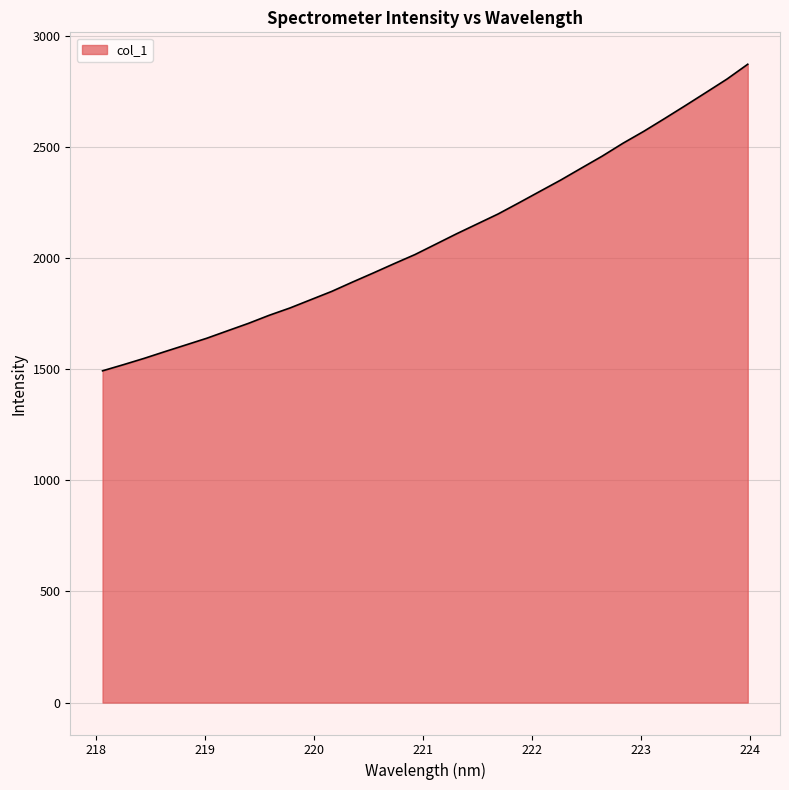

What is the sum of all values?

66881.6